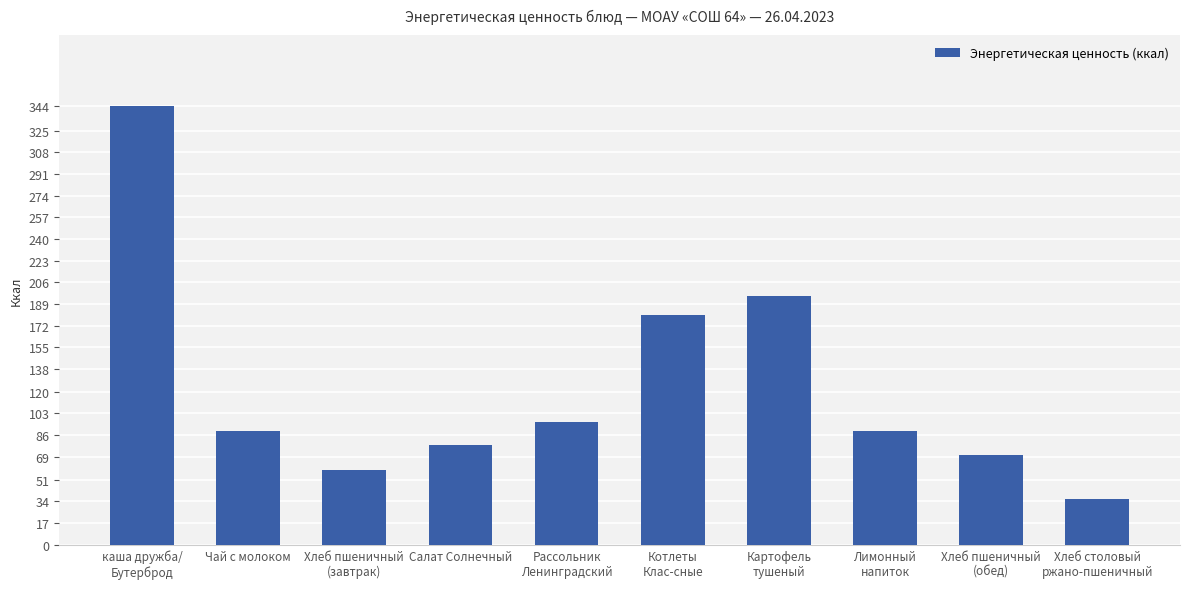

Between Лимонный
напиток and Картофель
тушеный, which is larger?

Картофель
тушеный